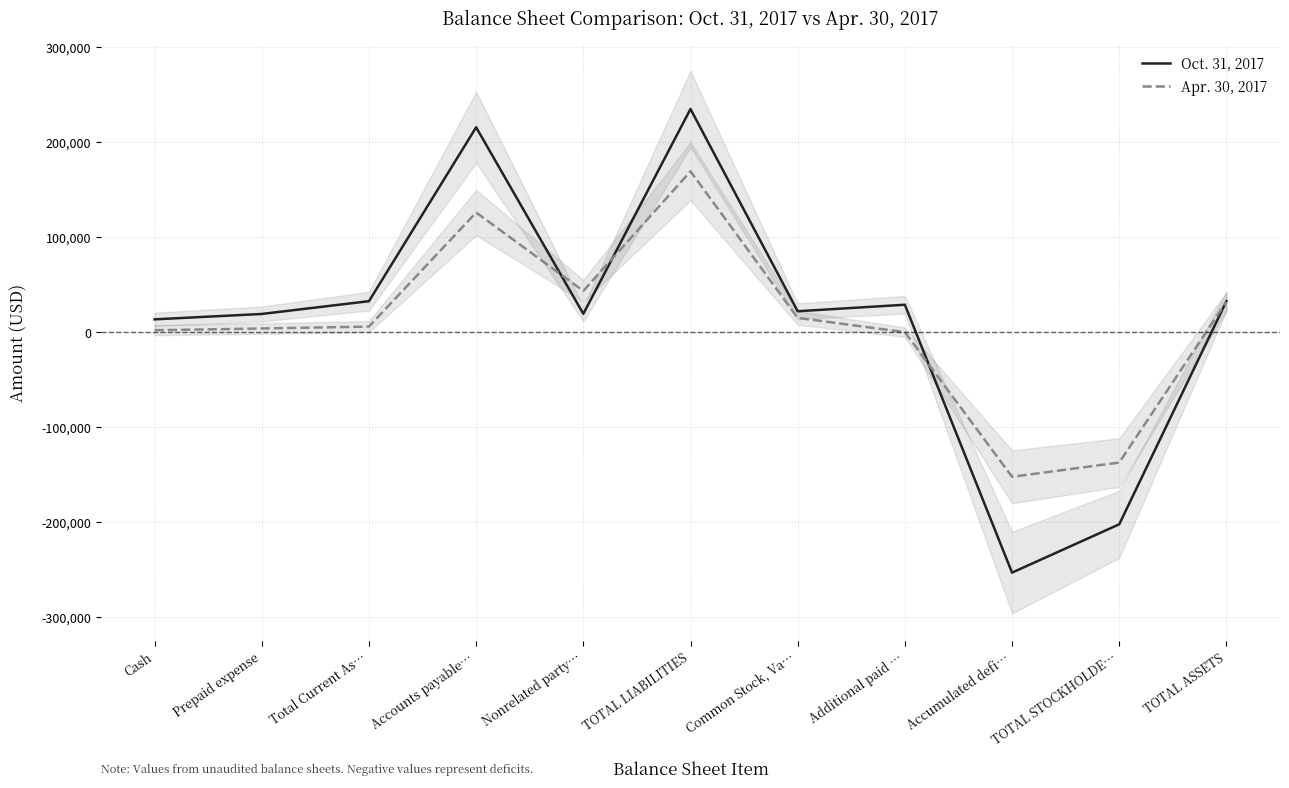

How many positive values does the Apr. 30, 2017 series have?

8